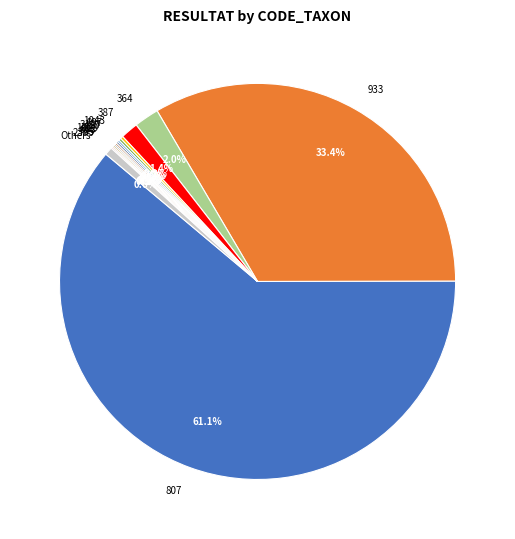

Which slice is the largest?

807